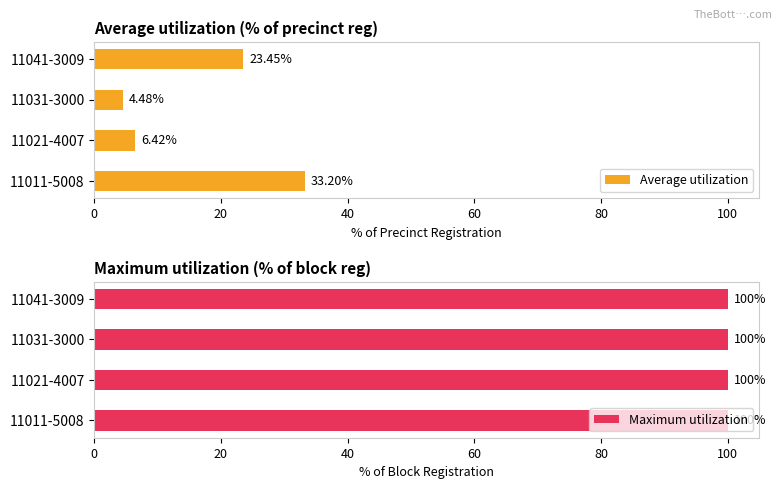

What is the average value of the Average utilization series?

16.9